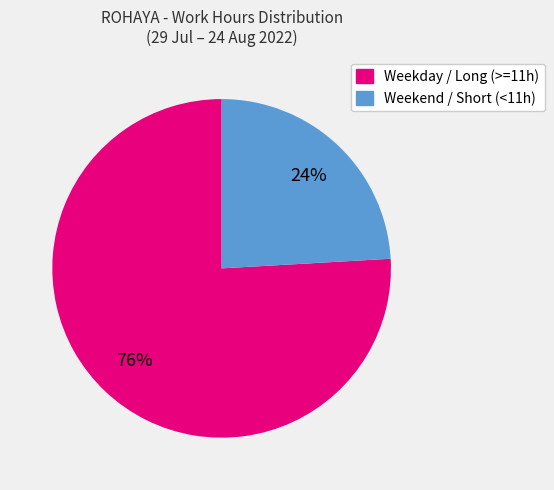

To the nearest percent, what is the difference between the largest and smallest slice percentages?

52%